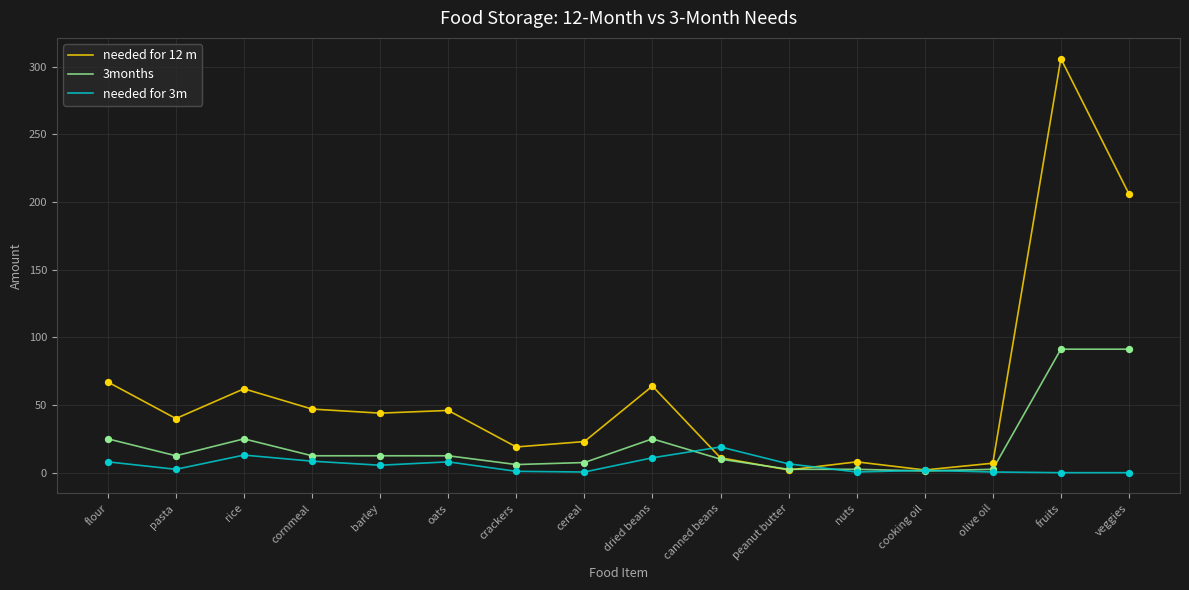

What are all the series names shown in the legend?

needed for 12 m, 3months, needed for 3m